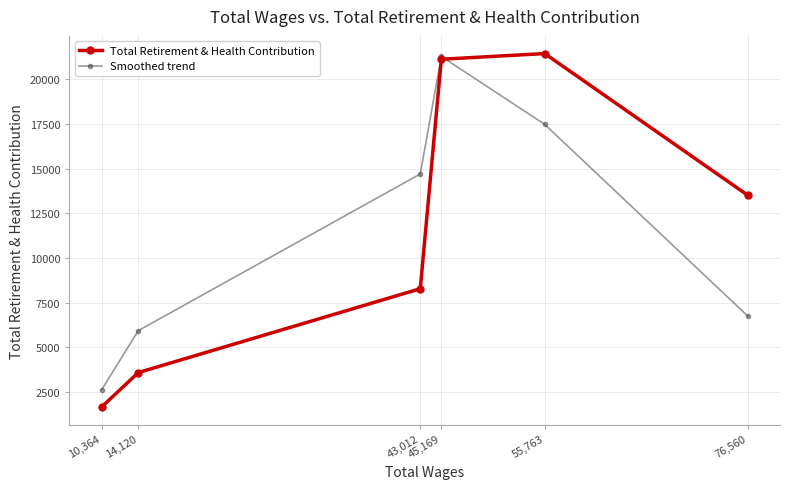

Reading left to right, list all the values displayed in this chart.

Total Retirement & Health Contribution: 10,364=1666.0	14,120=3591.0	43,012=8281.0	45,169=21114.0	55,763=21432.0	76,560=13509.0
Smoothed trend: 10,364=2628.5	14,120=5936.0	43,012=14697.5	45,169=21273.0	55,763=17470.5	76,560=6754.5